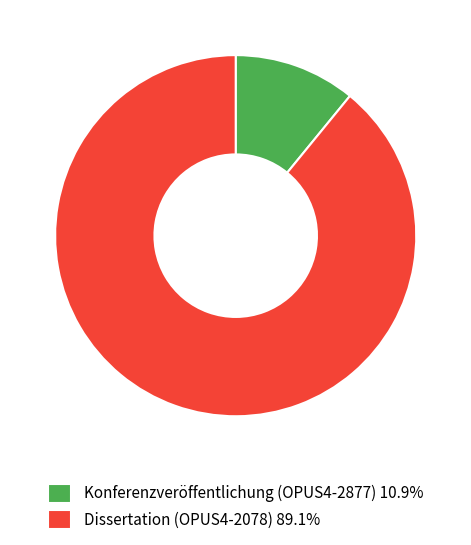

Is there a majority slice in this chart?

Yes